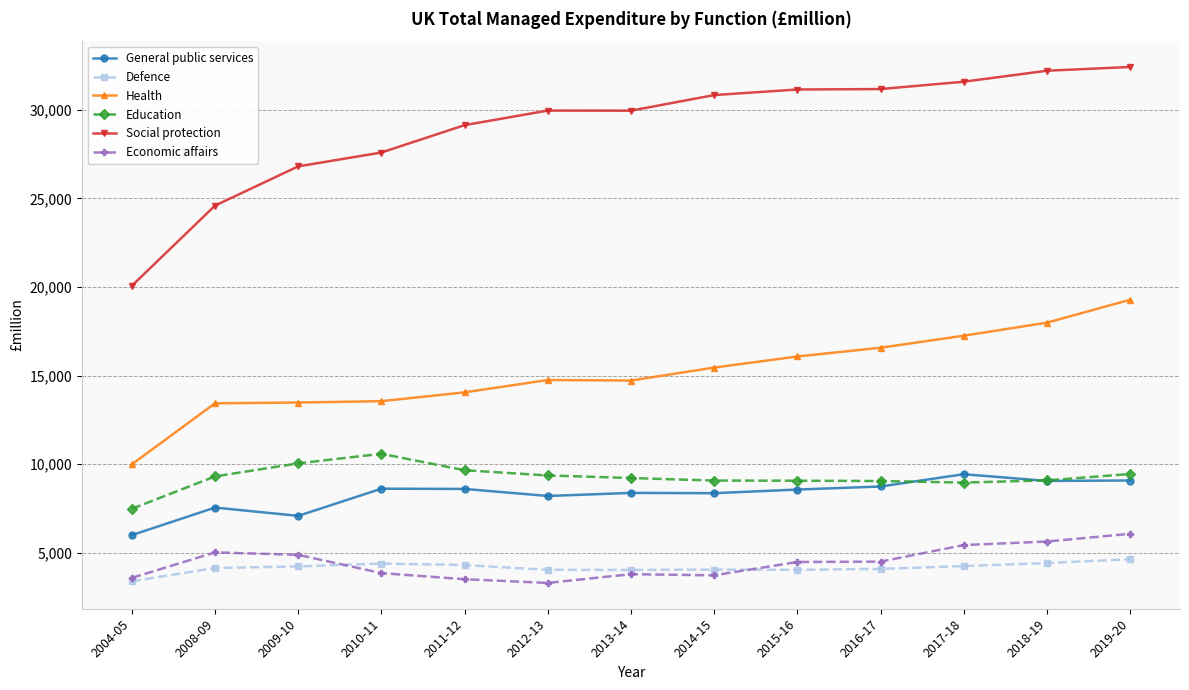

True or false: General public services has more than 1 points higher than both neighbors.

True